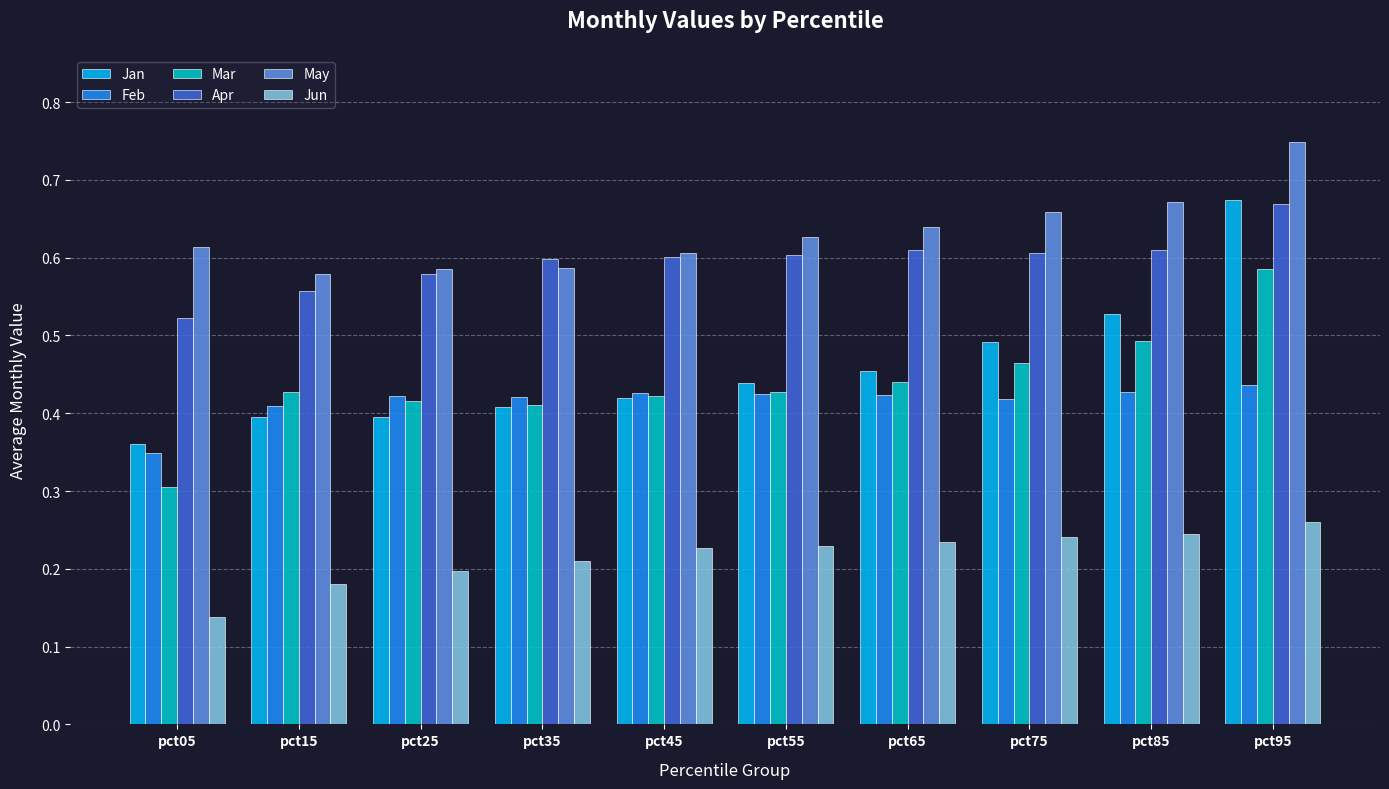

At which label is Apr closest to 0?

pct05